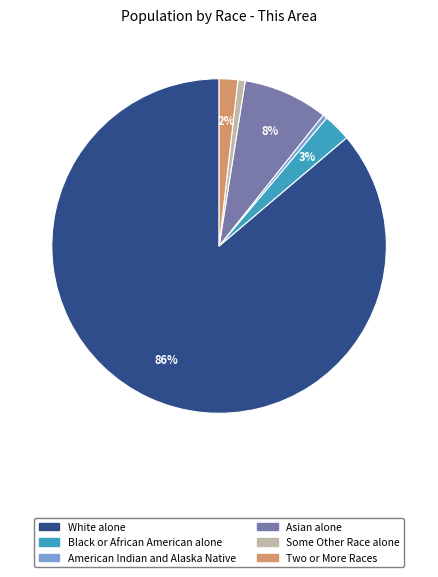

Which slice is the largest?

White alone